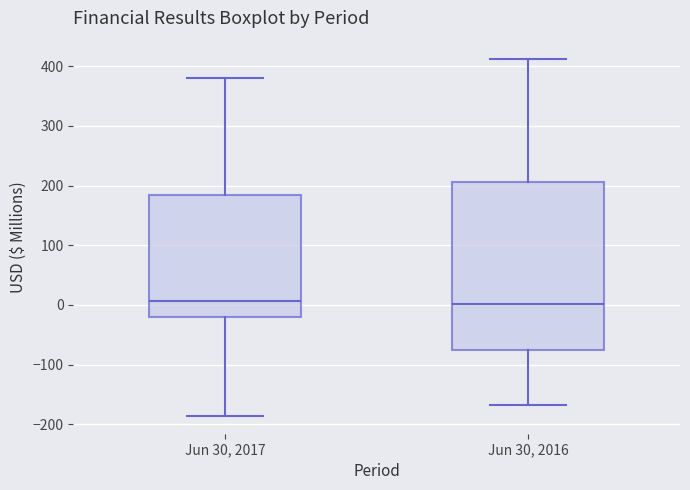

Reading left to right, read every box against the y-axis: the position of its median line, the range the box covers, and the ends of its whiskers. The values are not printed on the chart, so give them approximately, as read against the axis.

Jun 30, 2017: median 10, box -20 to 180, whiskers -190 to 380
Jun 30, 2016: median 0, box -80 to 210, whiskers -170 to 410